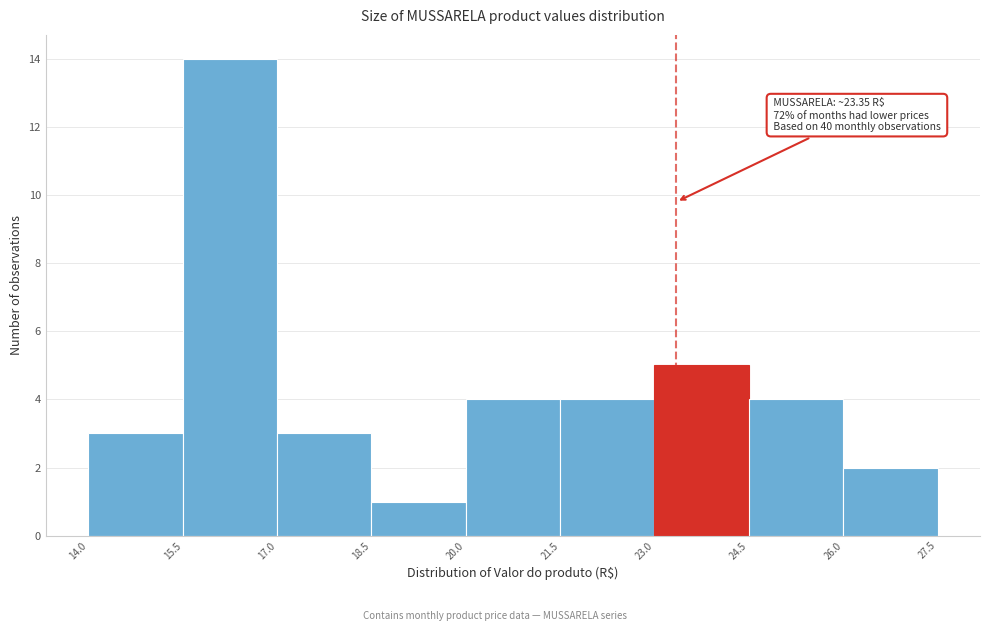

Over which range of the x-axis is the bar tallest?

15.5 to 17.0